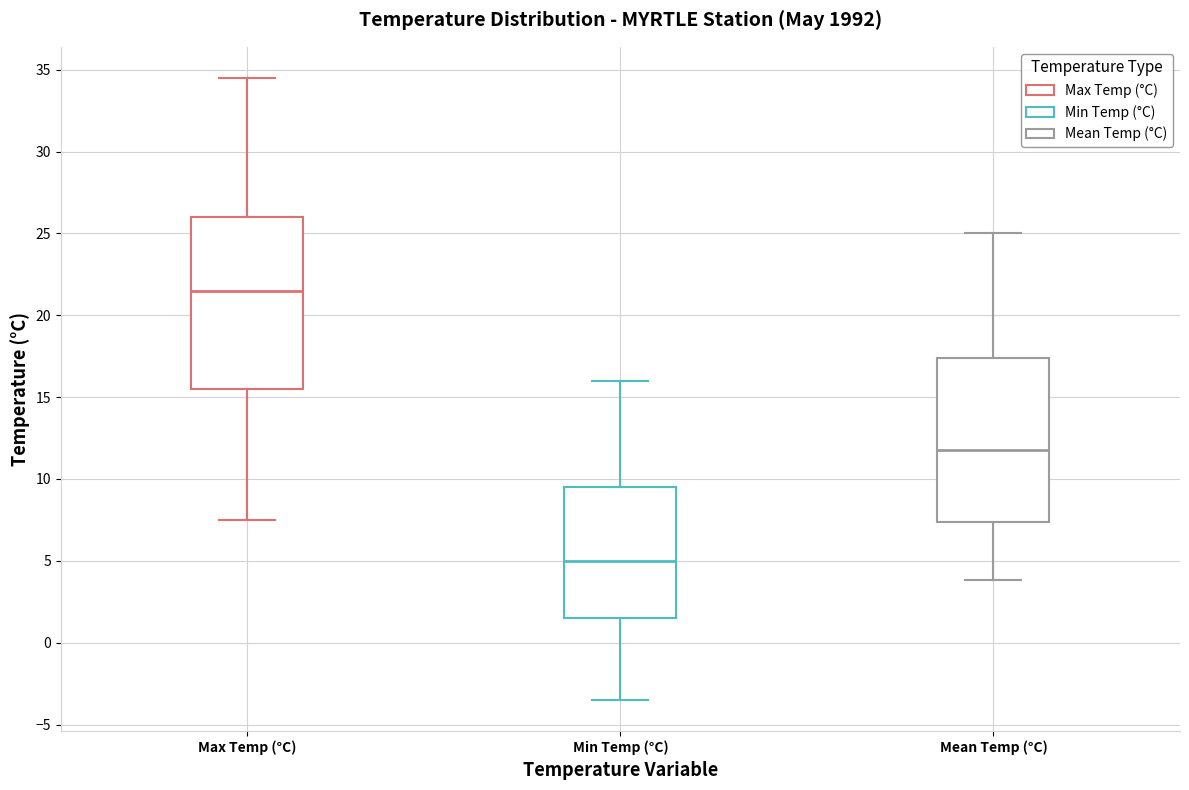

Reading left to right, transcribe this box plot: for each box, give where its median line is, the range the box spans, and where its two whiskers end, as read against the y-axis. The values are not printed on the chart, so give them approximately, as read against the axis.

Max Temp (°C): median 21.5, box 15.5 to 26.0, whiskers 7.5 to 34.5
Min Temp (°C): median 5.0, box 1.5 to 9.5, whiskers -3.5 to 16.0
Mean Temp (°C): median 12.0, box 7.5 to 17.5, whiskers 4.0 to 25.0